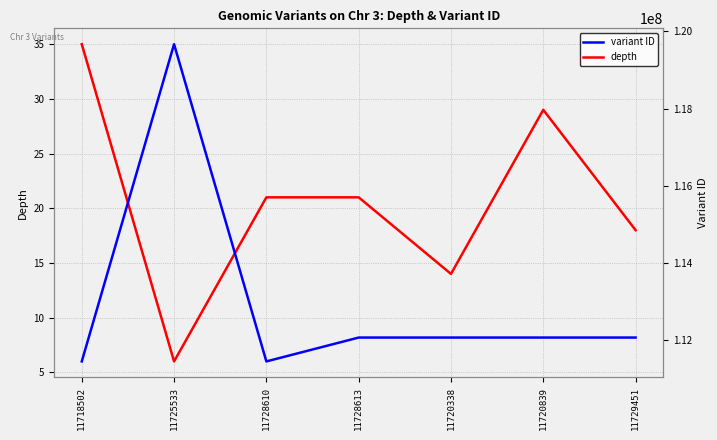

What is the sum of the depth values at 11718502 and 11725533?

41